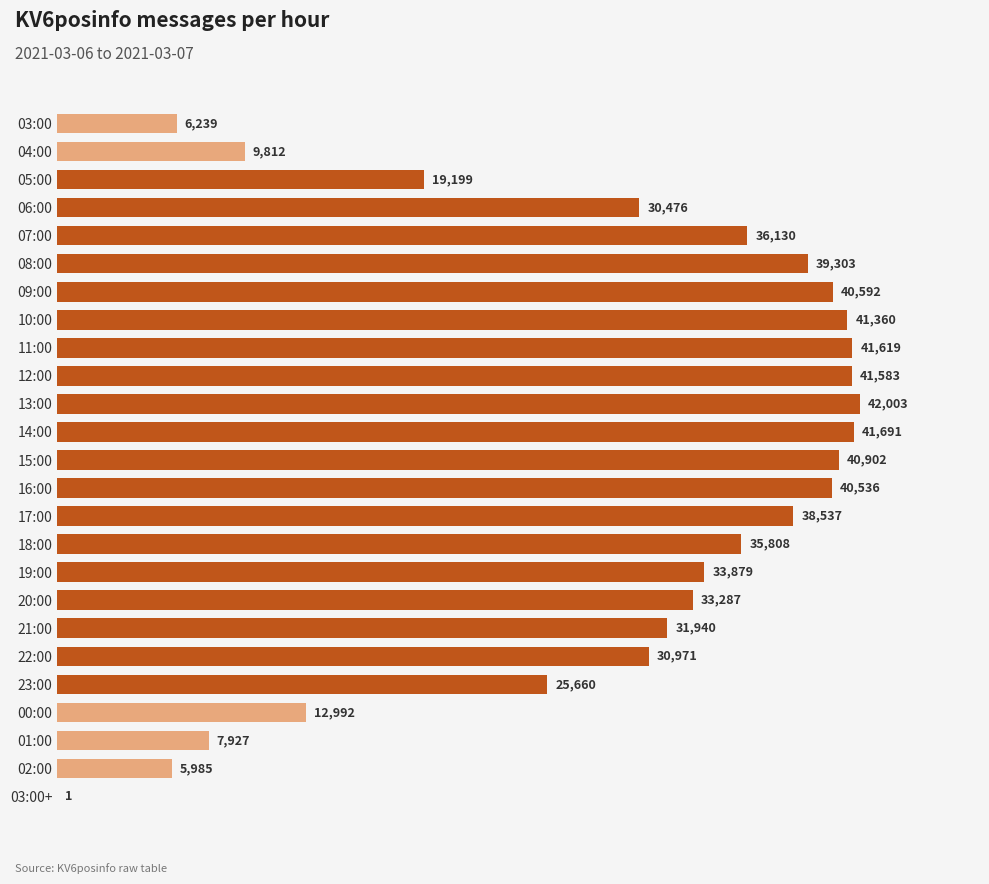

What is the sum of all values?

728432